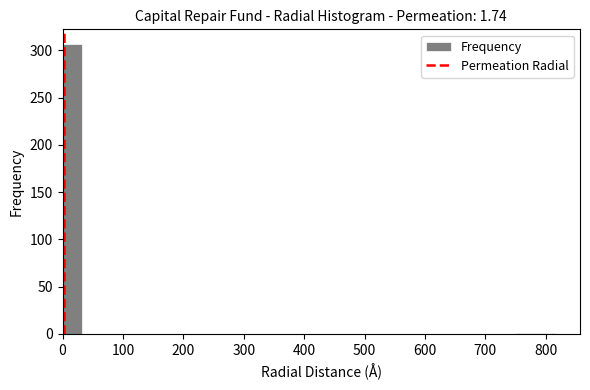

Read against the x-axis, roughly where is the centre of the tallest bar?

20